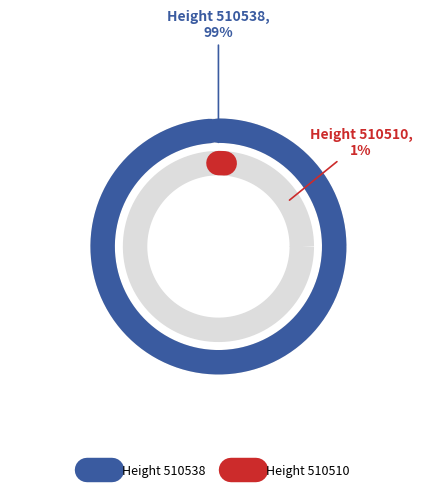

Rank the categories by value from lowest to highest.

510510, 510538